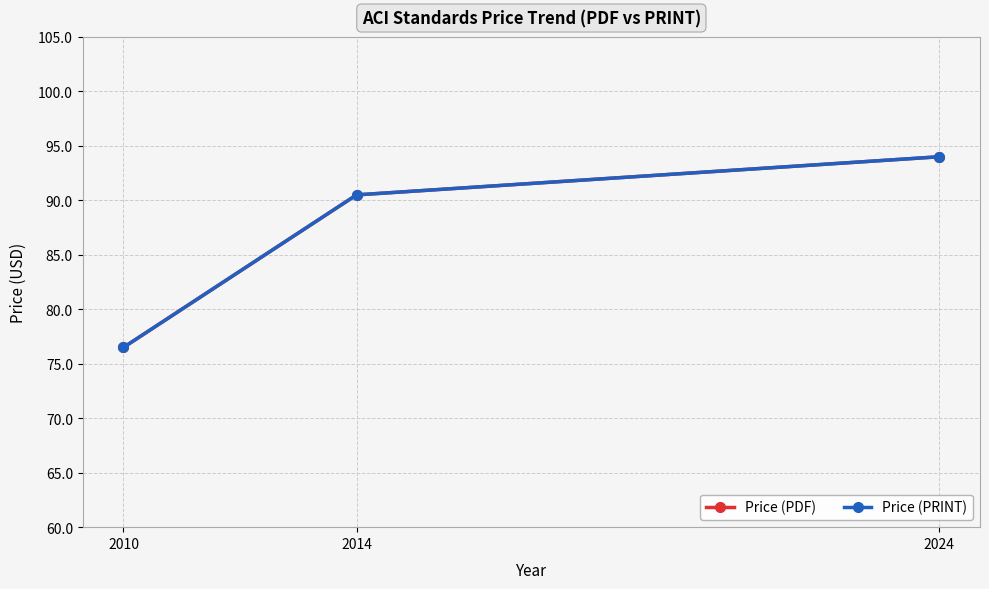

Is it true that Price (PDF) equals 90.5 at 2014?

True